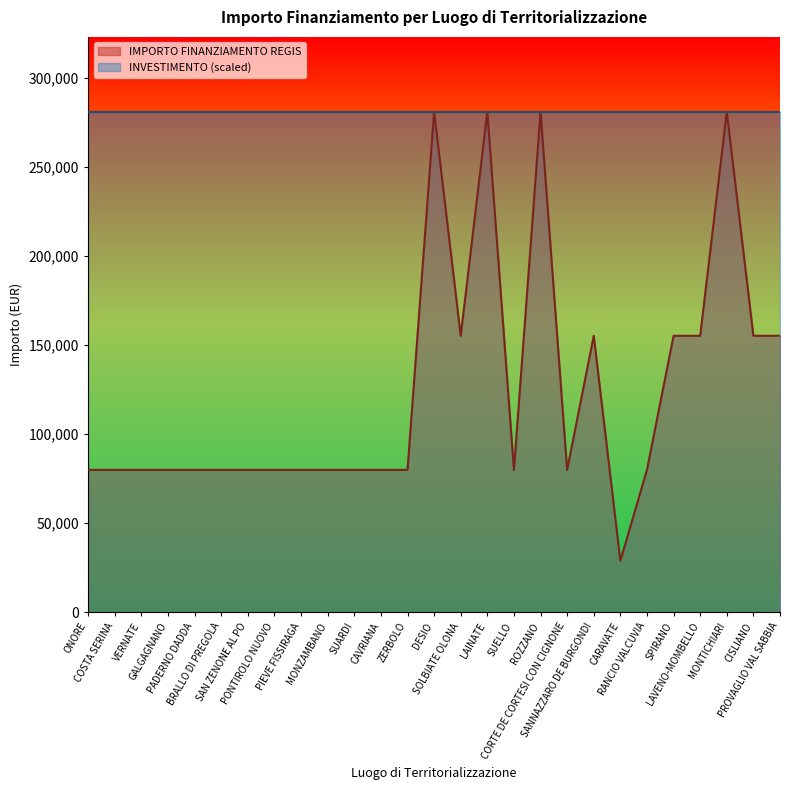

How many lines are shown in the chart?

2